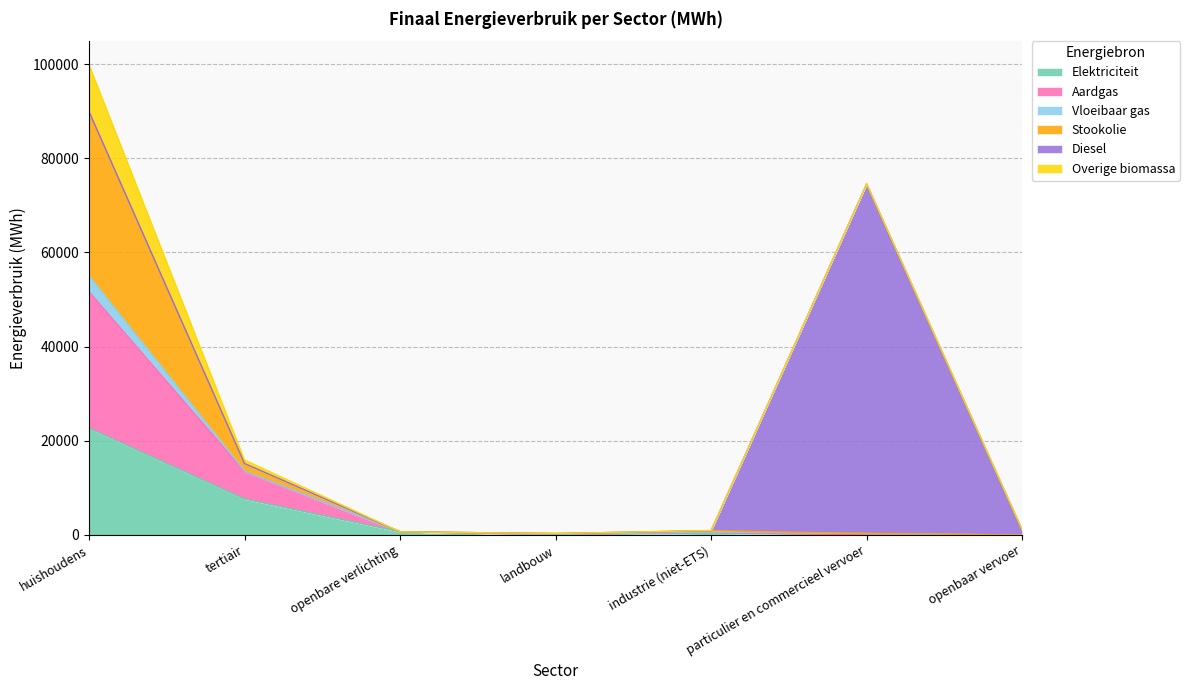

True or false: Elektriciteit and Aardgas cross at least once.

False